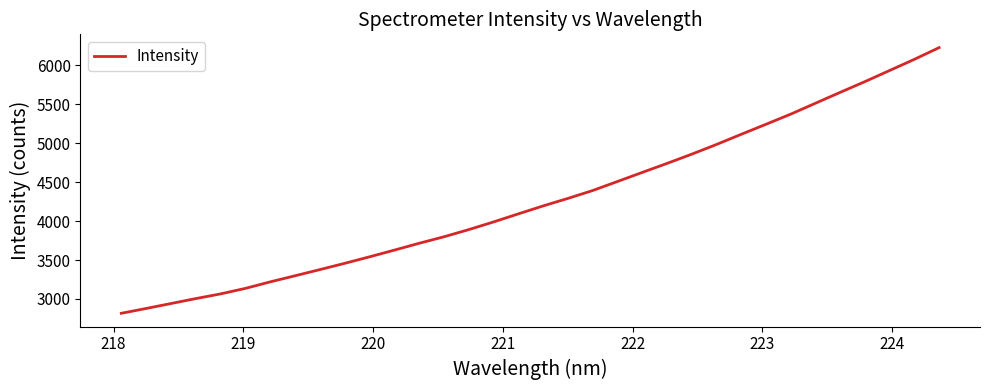

What is the minimum value shown in the chart?

2816.1